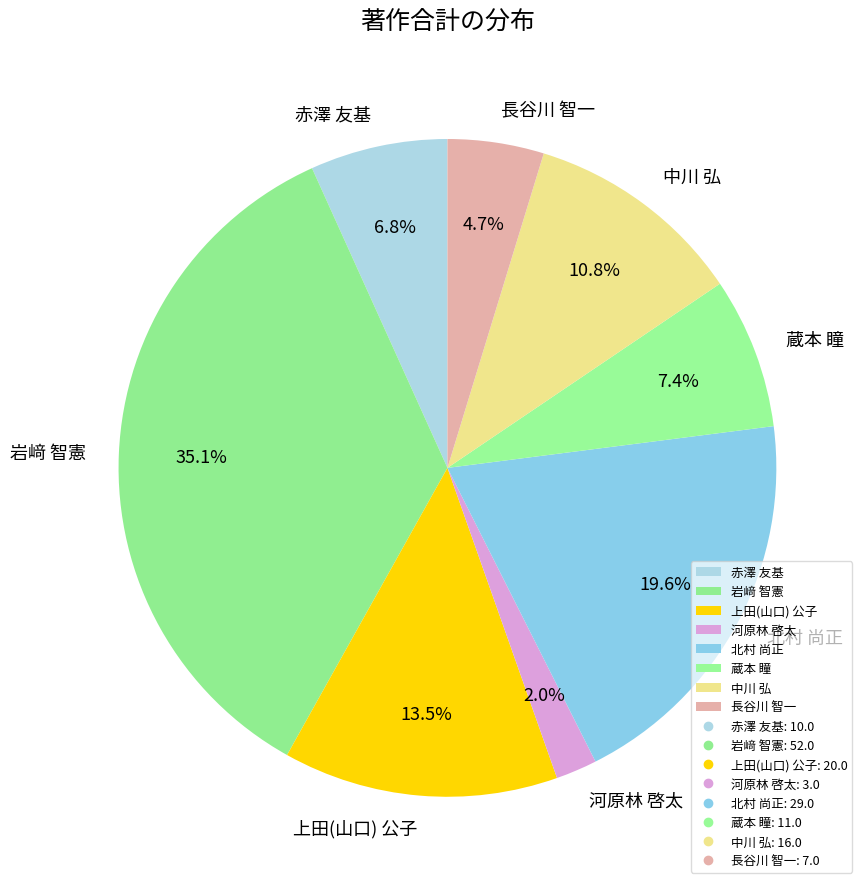

Which slice is the smallest?

河原林 啓太